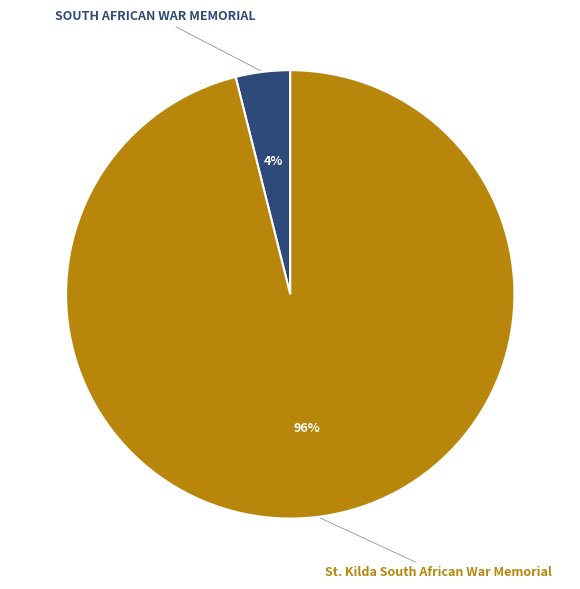

Rank the categories by value from lowest to highest.

SOUTH AFRICAN WAR MEMORIAL, St. Kilda South African War Memorial